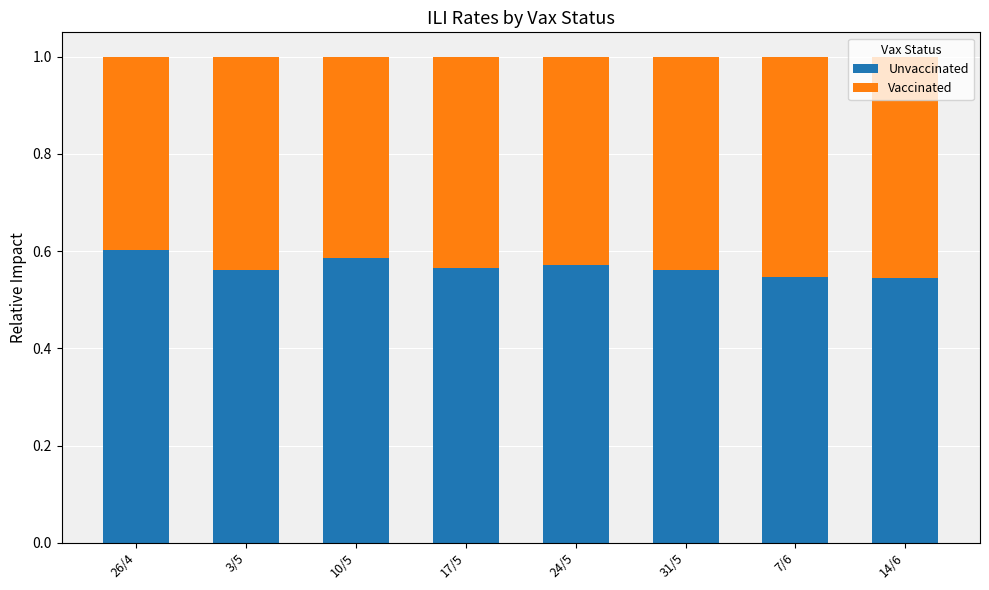

What is the sum of the Unvaccinated values at 14/6 and 26/4?

1.1